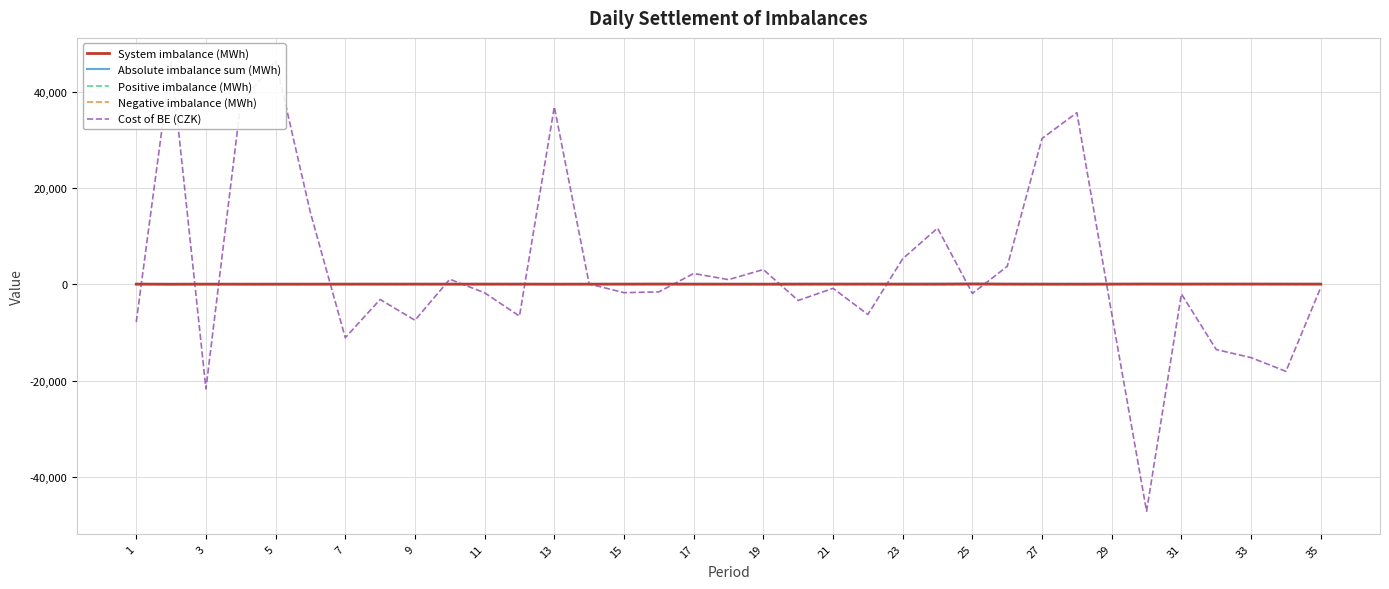

How many positive values does the Cost of BE (CZK) series have?

15